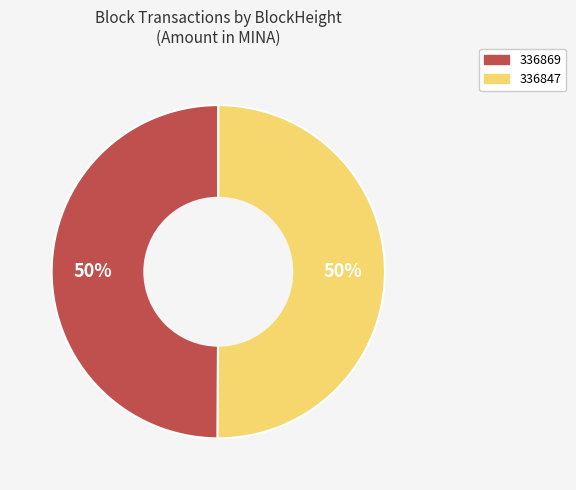

True or false: 336847 accounts for 58% of the total.

False